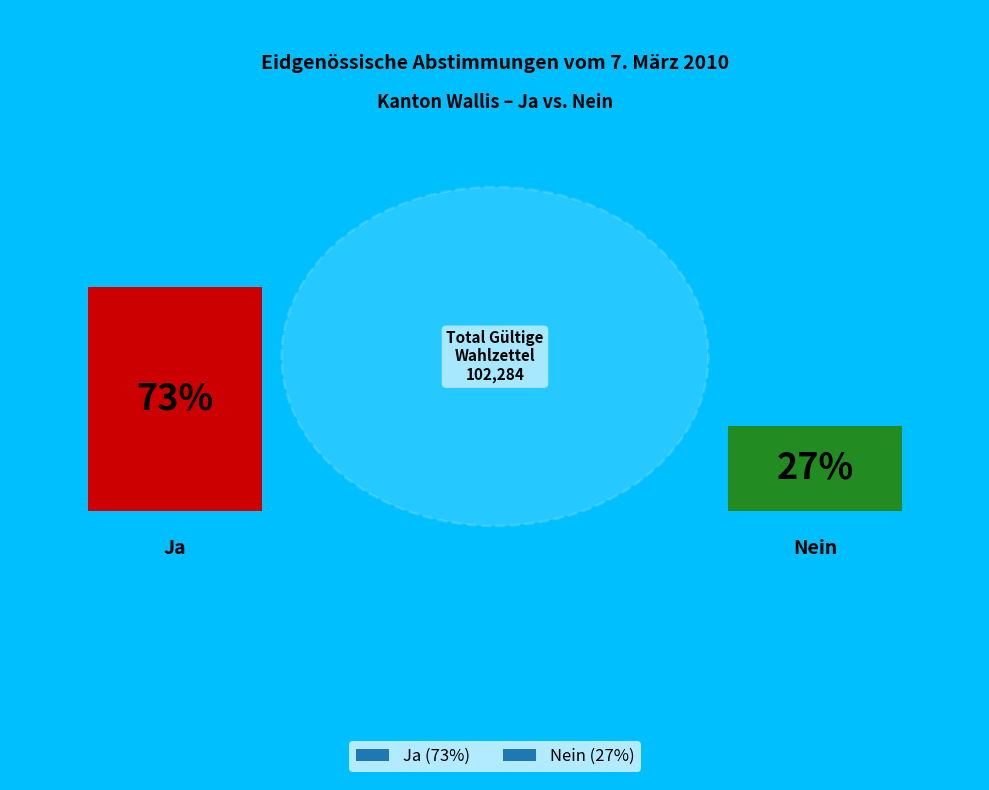

Count the number of slices in the pie.

2